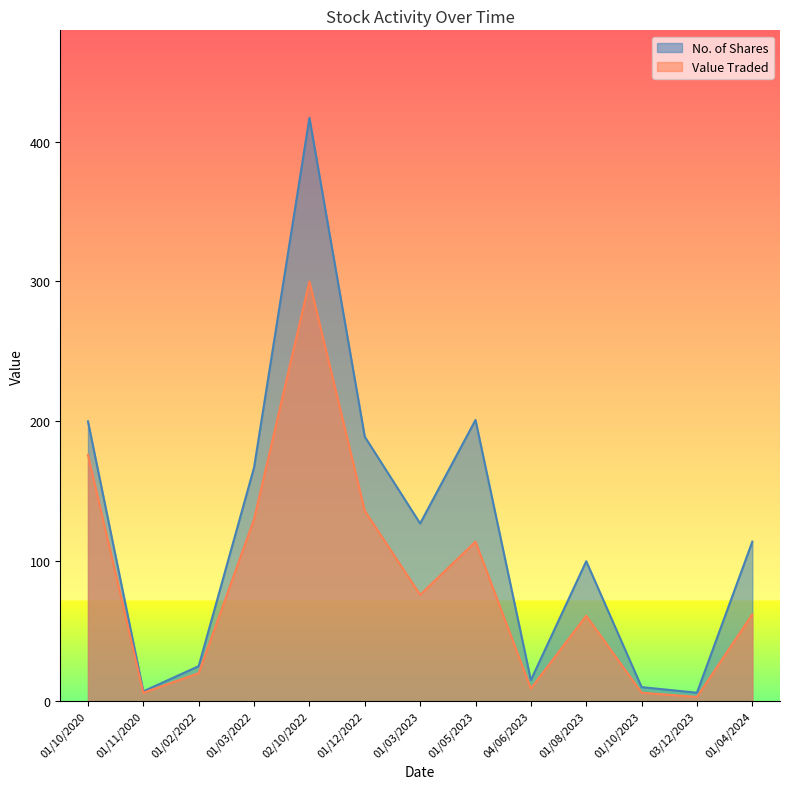

True or false: Value Traded has more than 2 points higher than both neighbors.

True